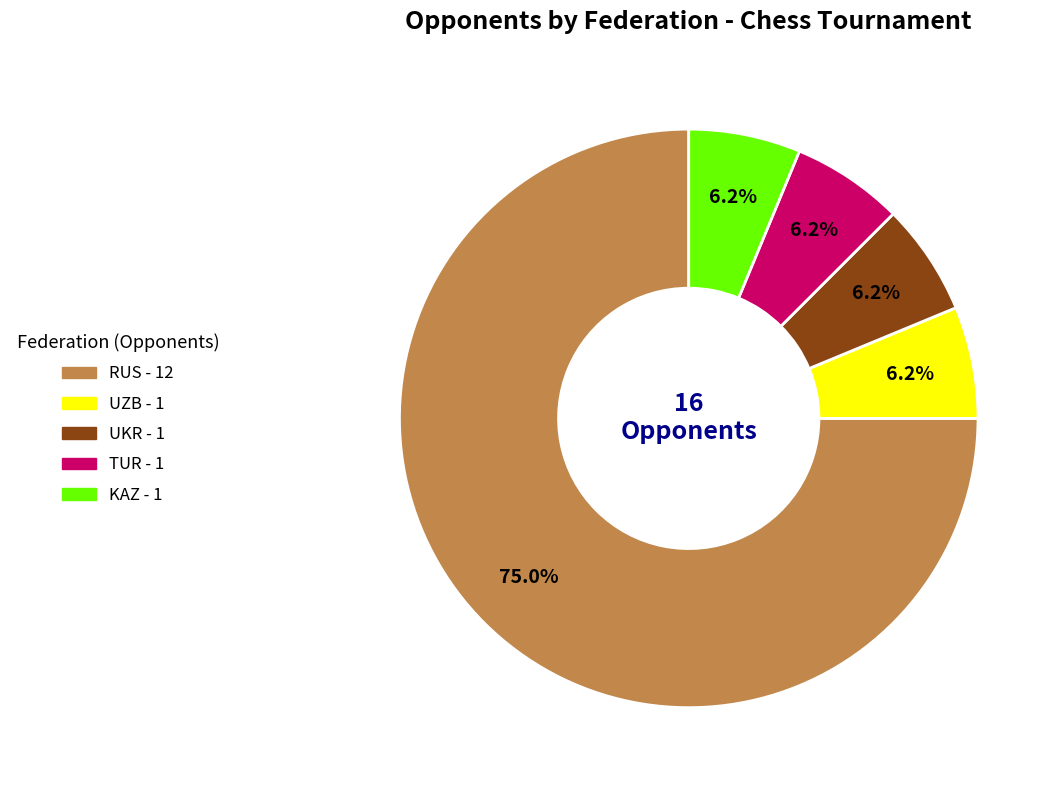

True or false: RUS accounts for 75% of the total.

True